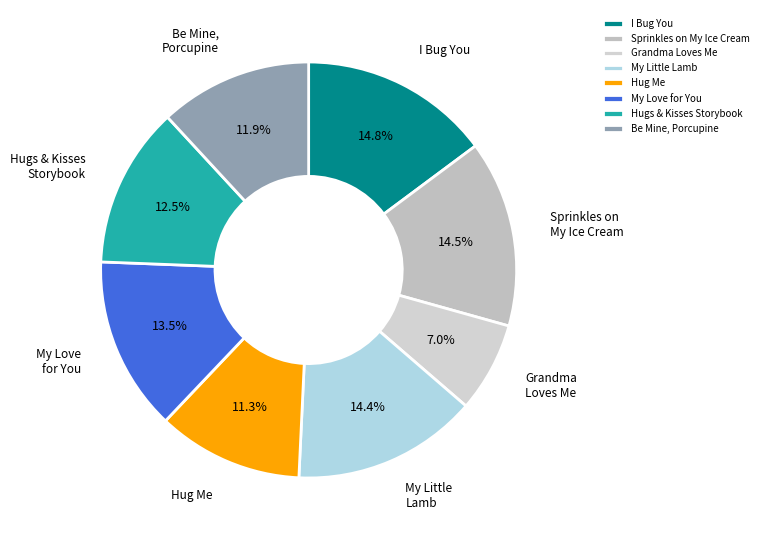

Count the number of slices in the pie.

8